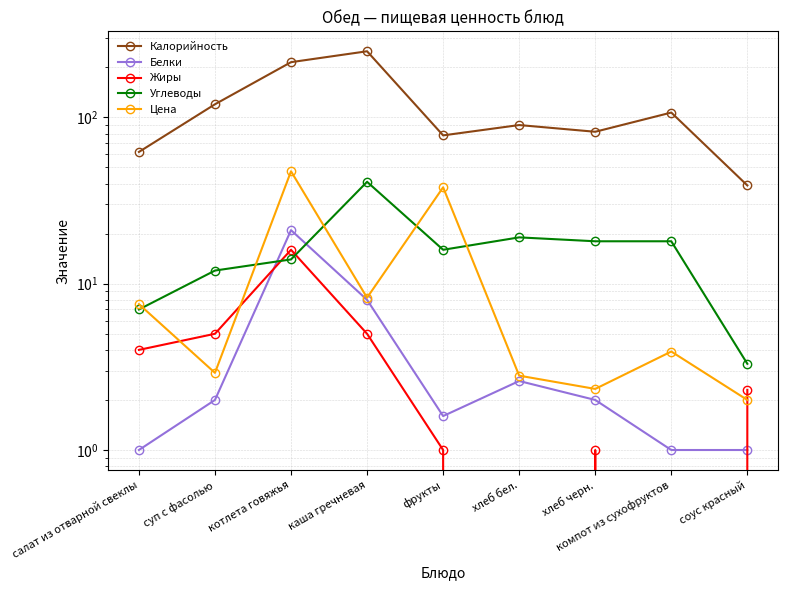

What is the value of the Цена point at the 5th from the left?

38.0